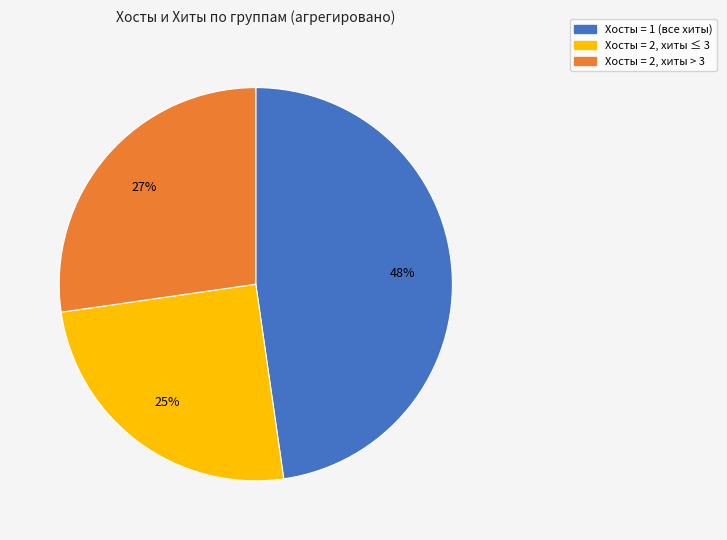

Does any single category account for the majority?

No